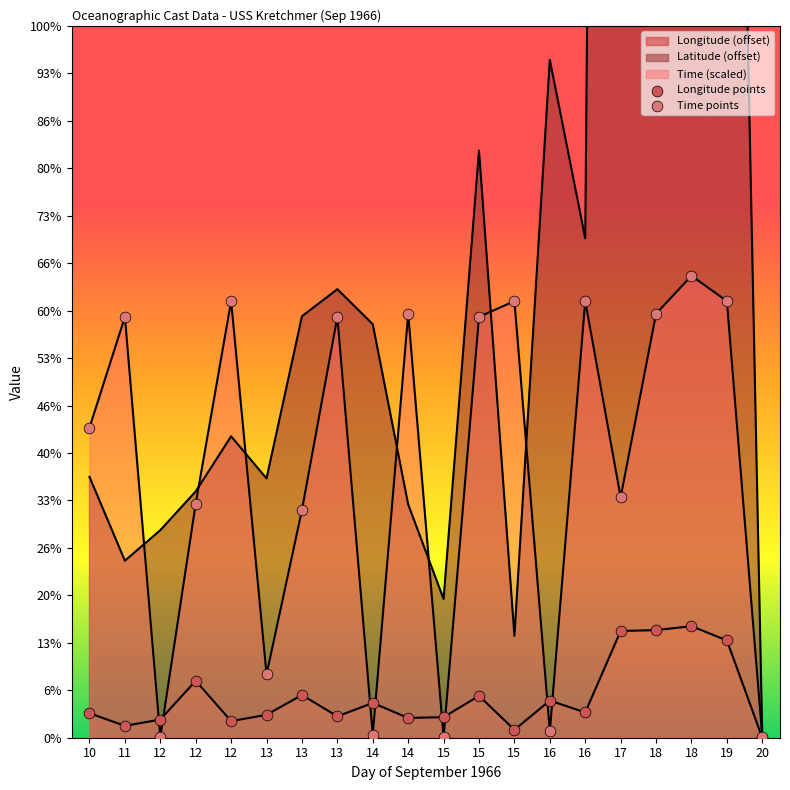

Is the value of Latitude at 18 greater than the value of Time at 14?

Yes